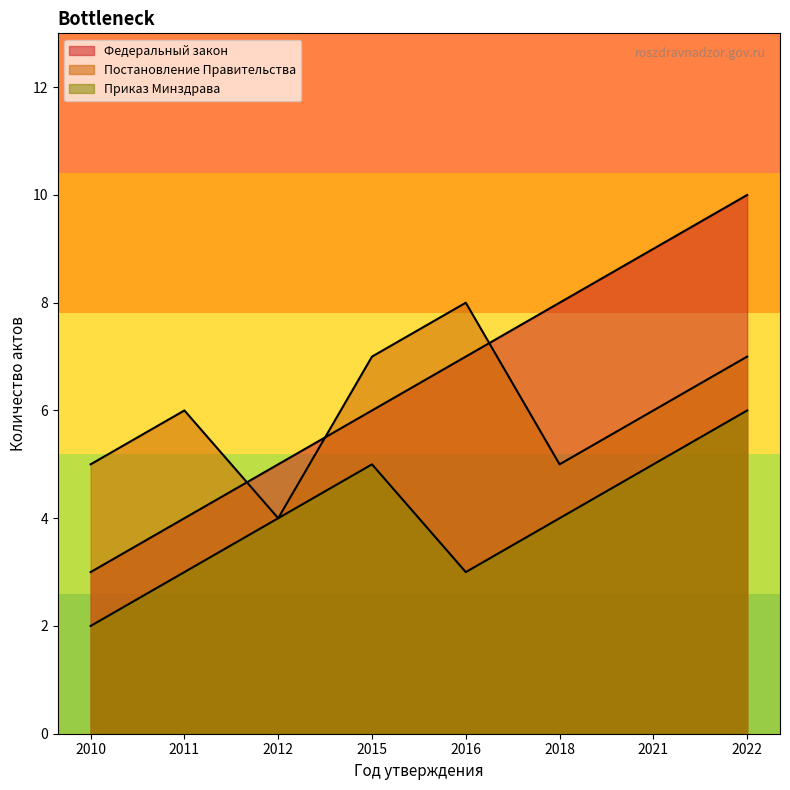

True or false: Федеральный закон has more than 1 interior local peaks.

False